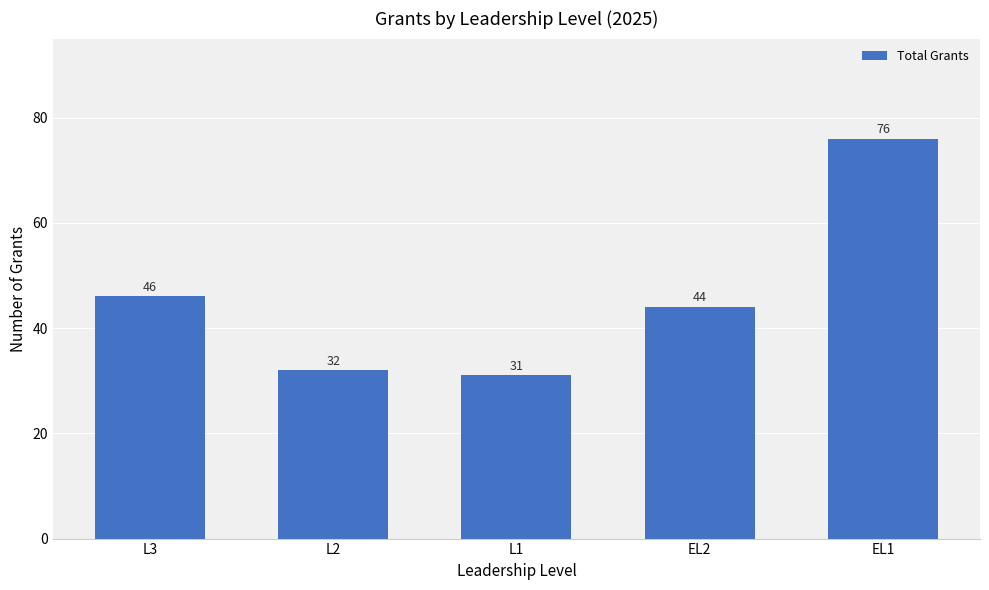

True or false: the data shows 47 at L1.

False